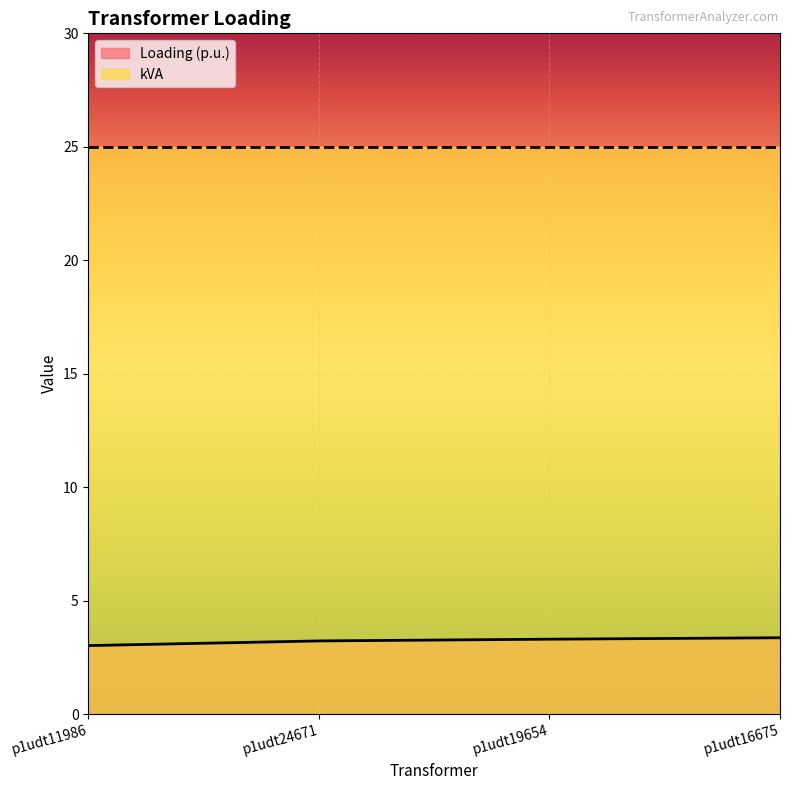

Read the value at p1udt16675.

3.4